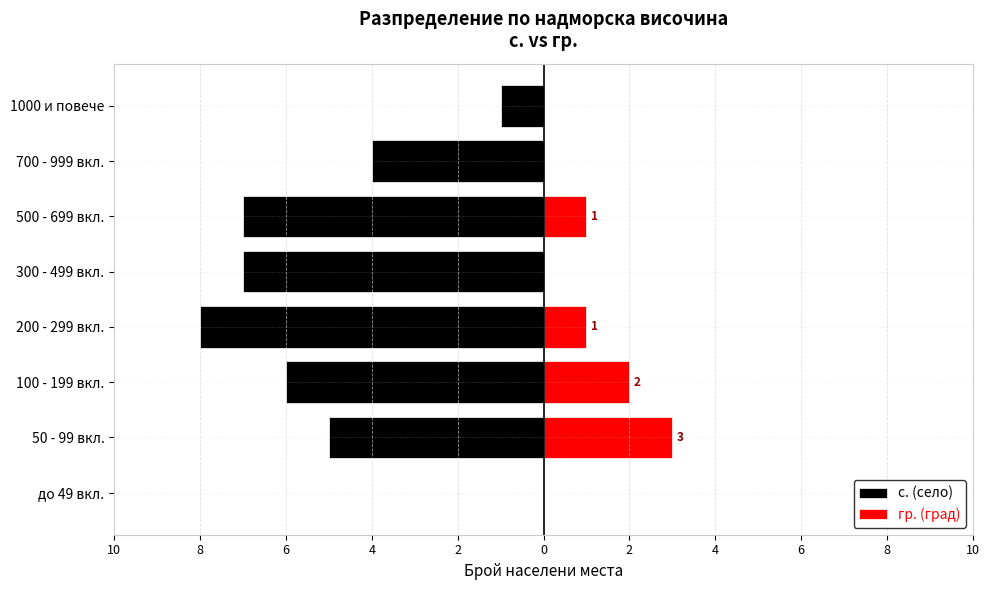

How many distinct data groups are displayed?

2